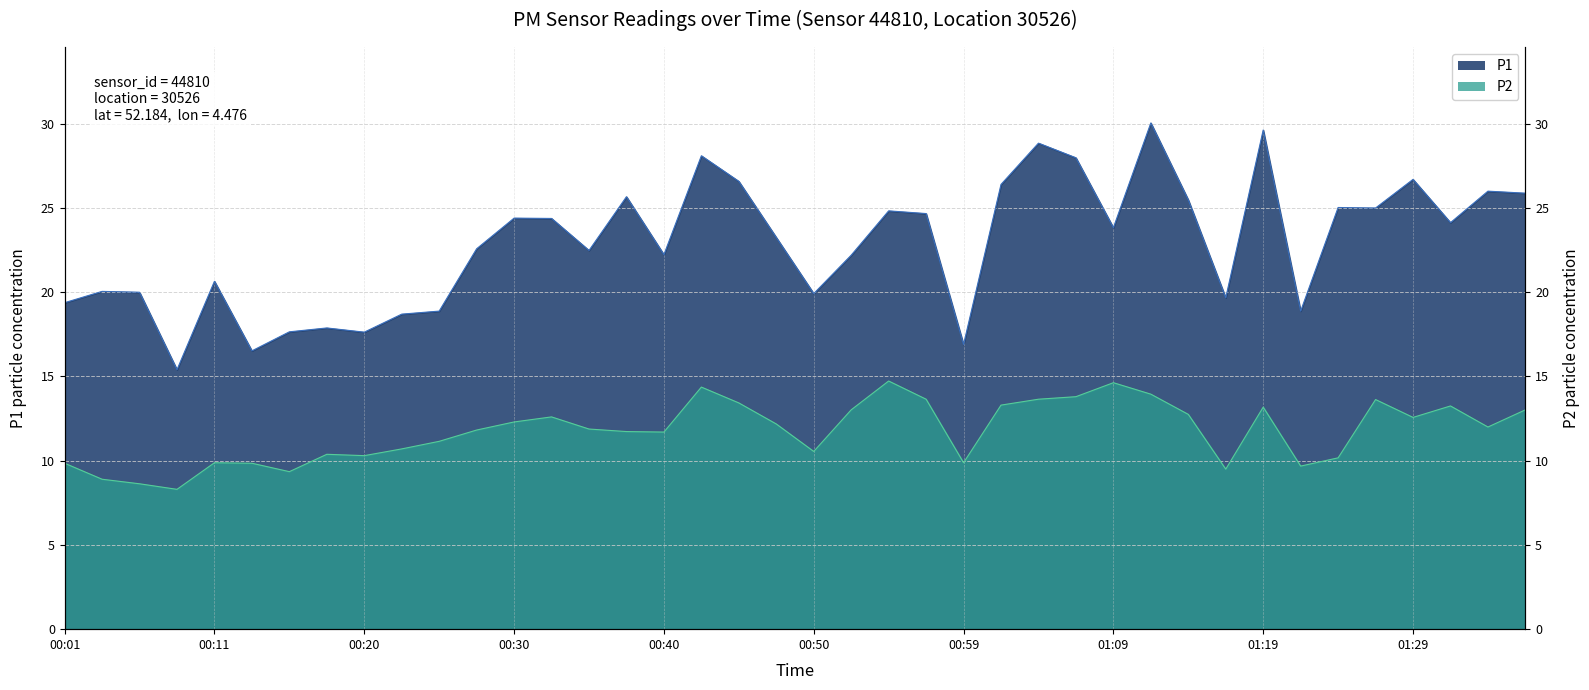

List the labels in order of P1 value, largest first.

01:12, 01:19, 01:04, 00:42, 01:07, 01:29, 00:45, 01:02, 01:34, 01:36, 00:37, 01:14, 01:24, 01:27, 00:55, 00:57, 00:30, 00:33, 01:31, 01:09, 00:47, 00:28, 00:35, 00:40, 00:52, 00:11, 00:03, 00:06, 00:50, 01:17, 00:01, 00:25, 01:22, 00:23, 00:18, 00:16, 00:20, 00:59, 00:13, 00:08